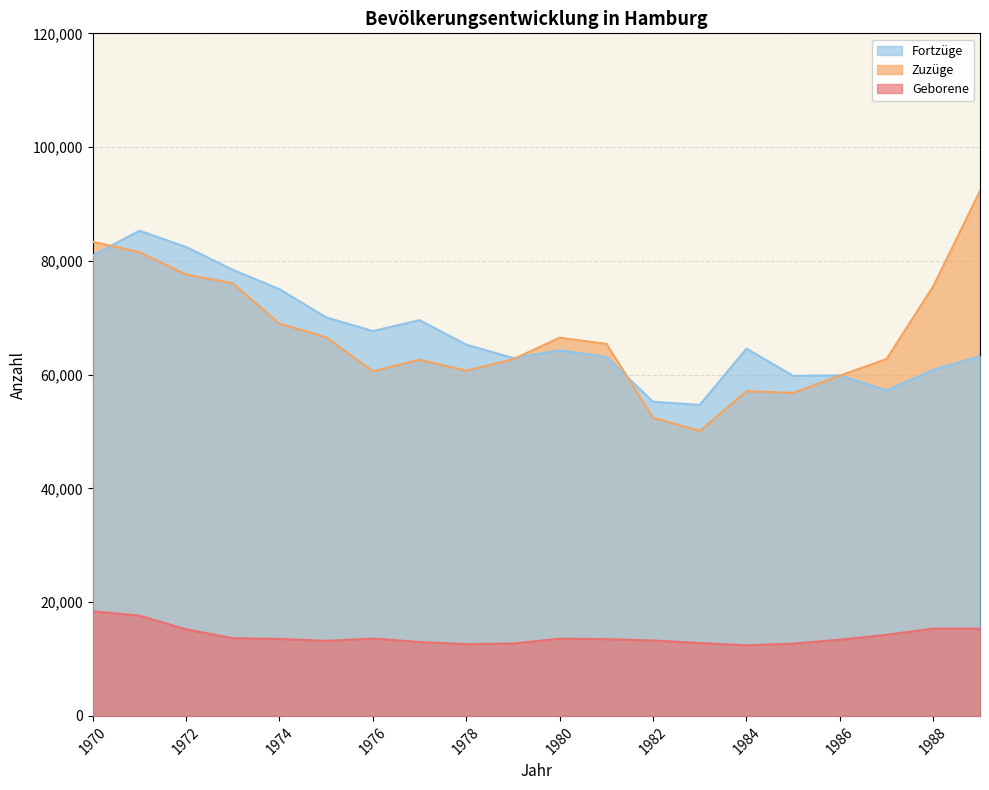

Where is Fortzüge nearest to the value 69994?

1975